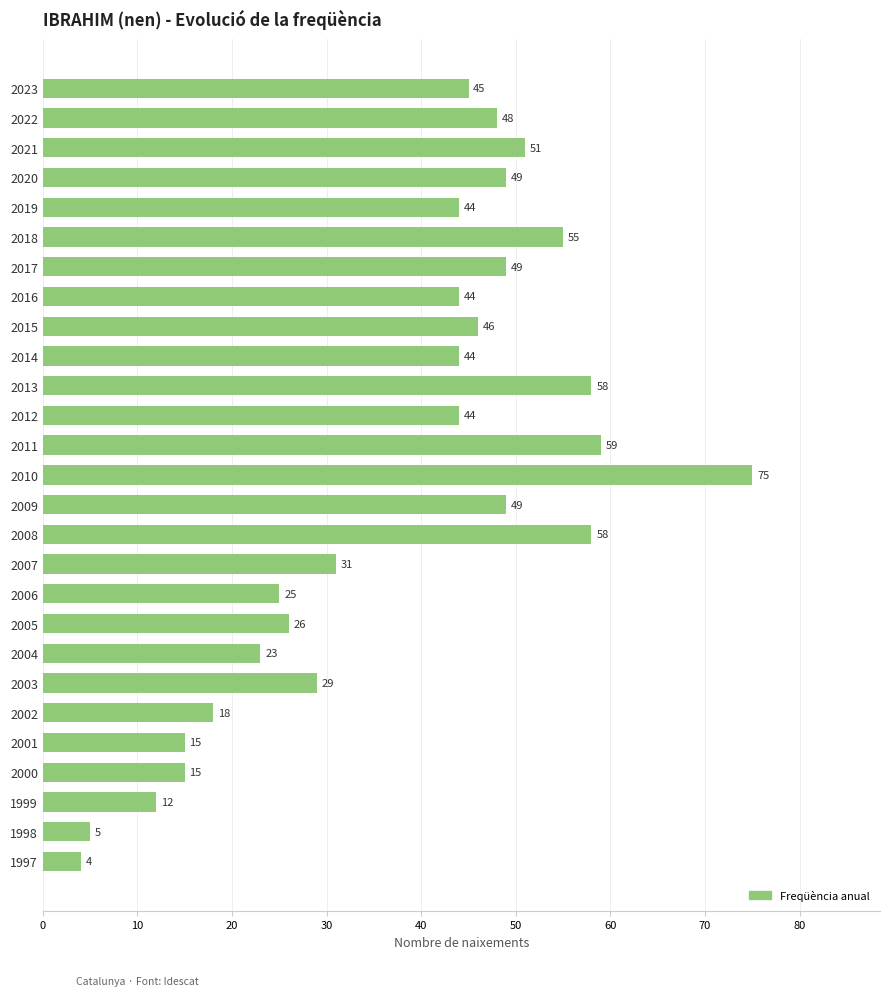

How many data points does each series have?

27